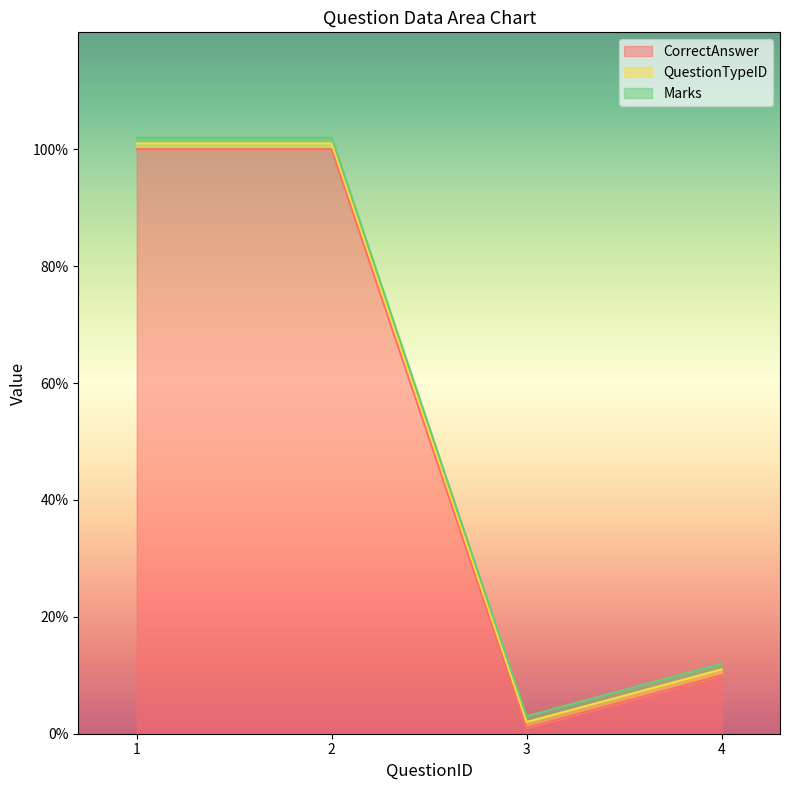

What is the greatest value displayed?

100